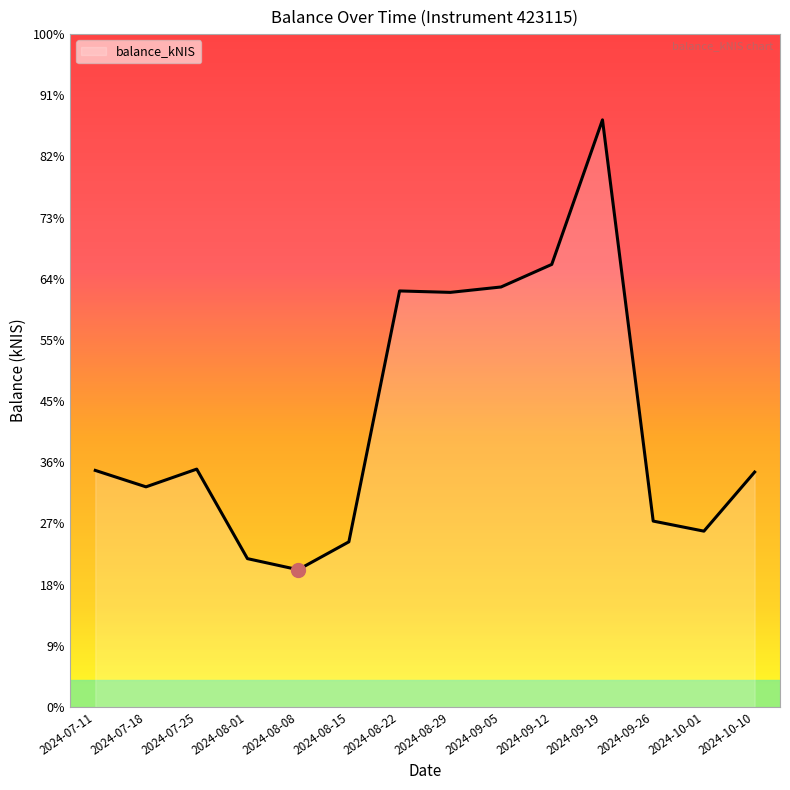

What is the label of the 2nd point from the right?

2024-10-01